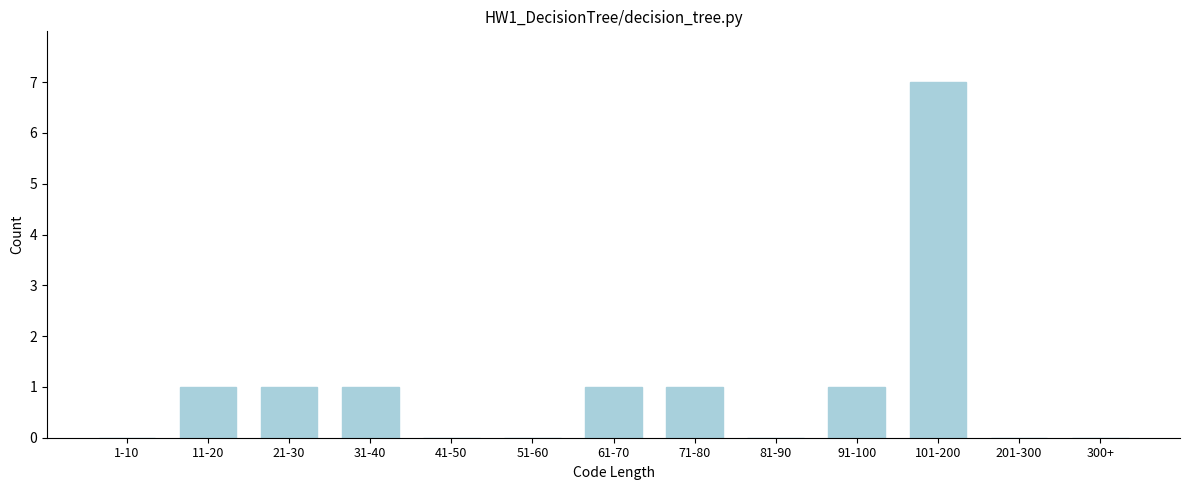

Reading right to left, extract all data points from this chart.

300+=0	201-300=0	101-200=7	91-100=1	81-90=0	71-80=1	61-70=1	51-60=0	41-50=0	31-40=1	21-30=1	11-20=1	1-10=0